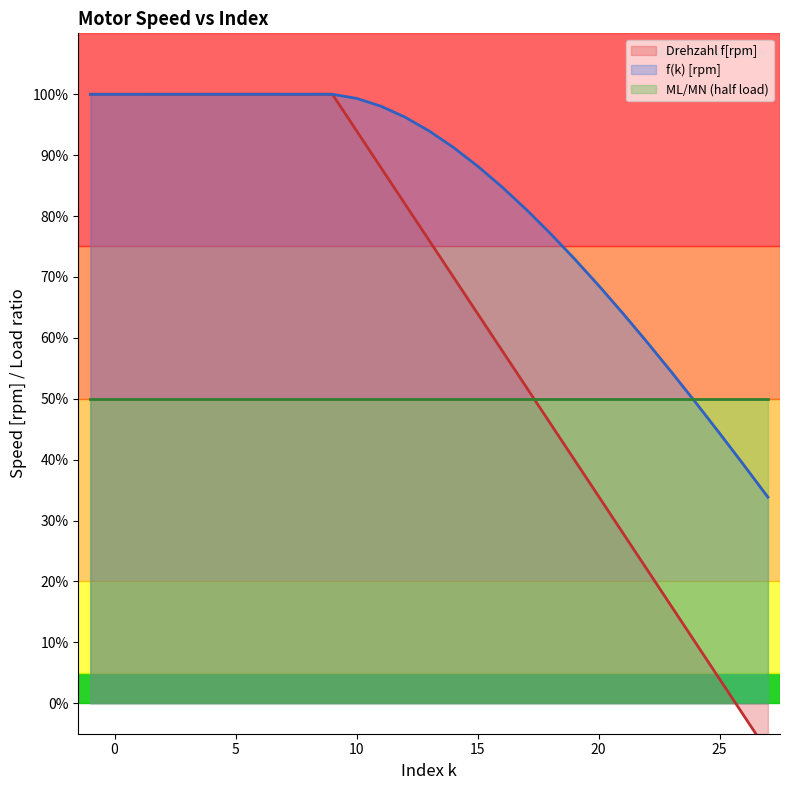

Is it true that f(k) [rpm] equals 29.4 at 25?

False